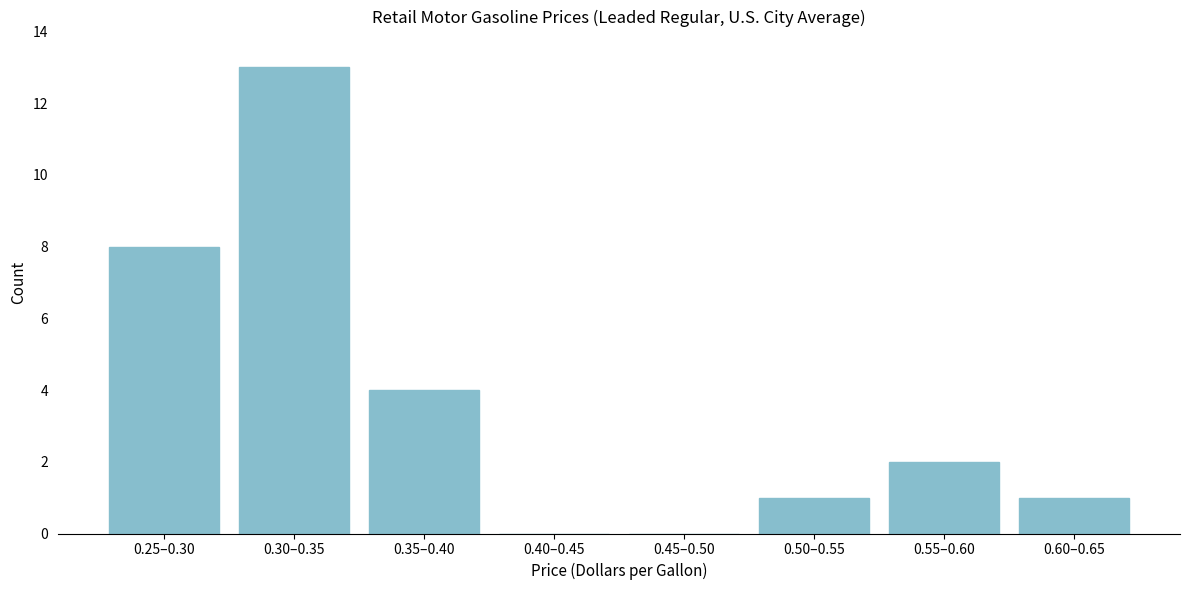

Reading right to left, extract all data points from this chart.

0.60–0.65=1	0.55–0.60=2	0.50–0.55=1	0.45–0.50=0	0.40–0.45=0	0.35–0.40=4	0.30–0.35=13	0.25–0.30=8